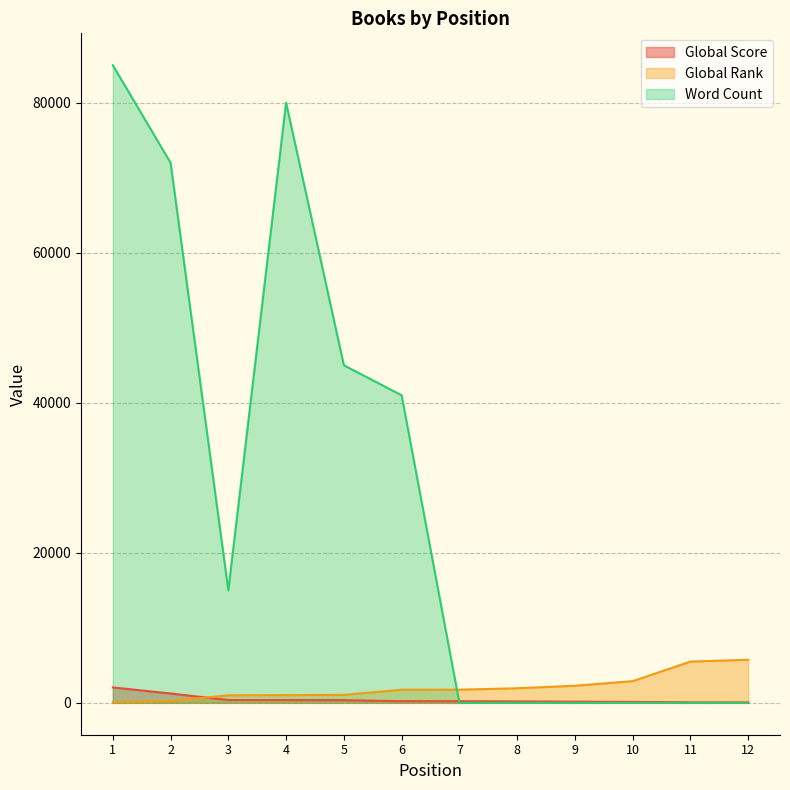

Which series ends up on top after the final intersection of Global Score and Global Rank?

Global Rank